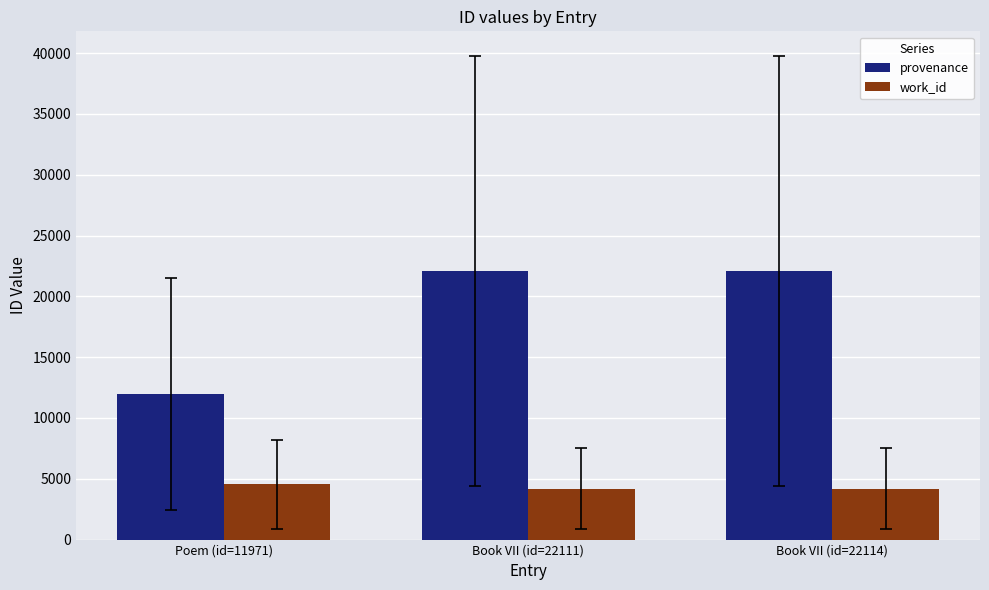

How many bars are there in each group?

2